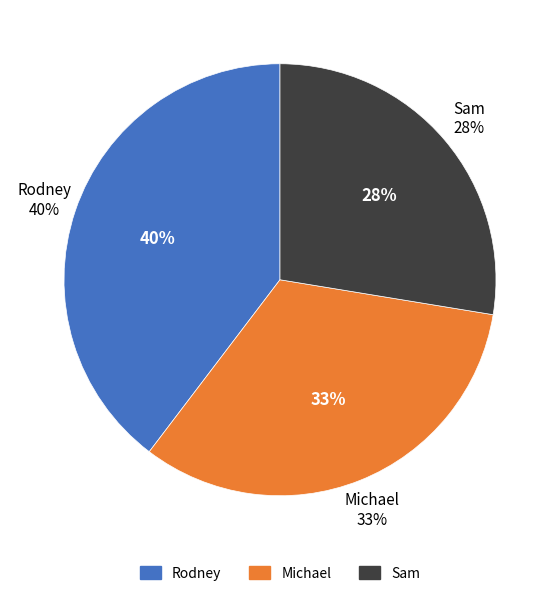

Approximately how many times larger is the value at Sam compared to Michael?

0.8